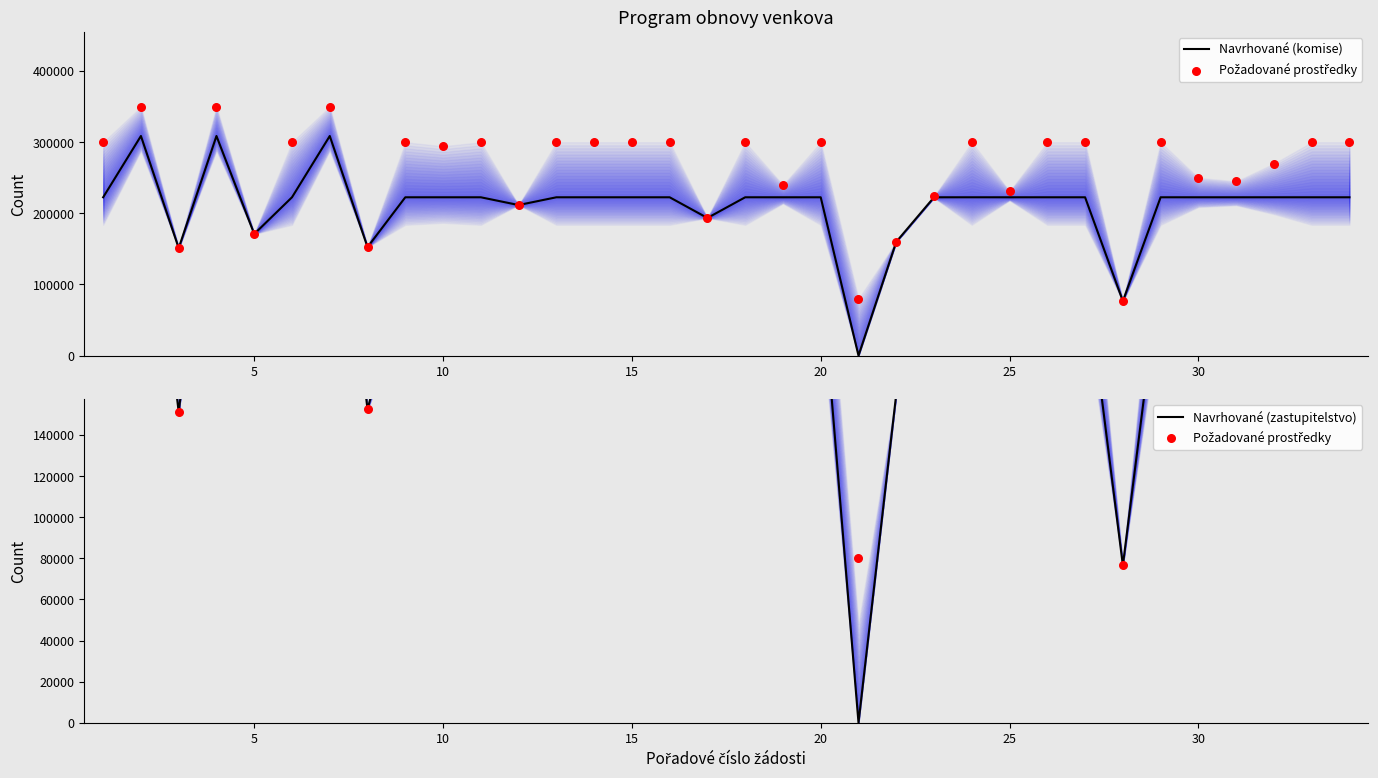

What are all the series names shown in the legend?

Navrhované (komise), Požadované prostředky, Navrhované (zastupitelstvo)